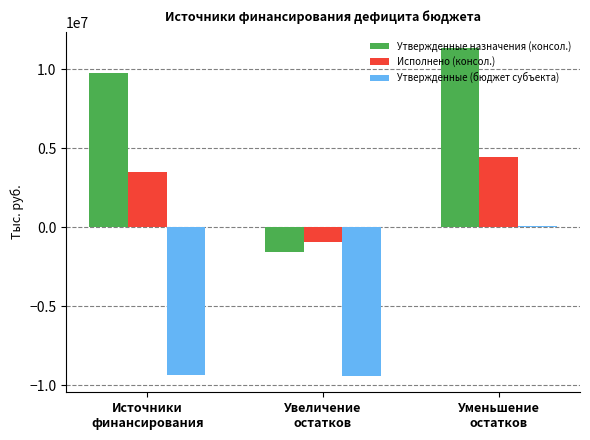

What is the average value of the Утвержденные (бюджет субъекта) series?

-6222054.7